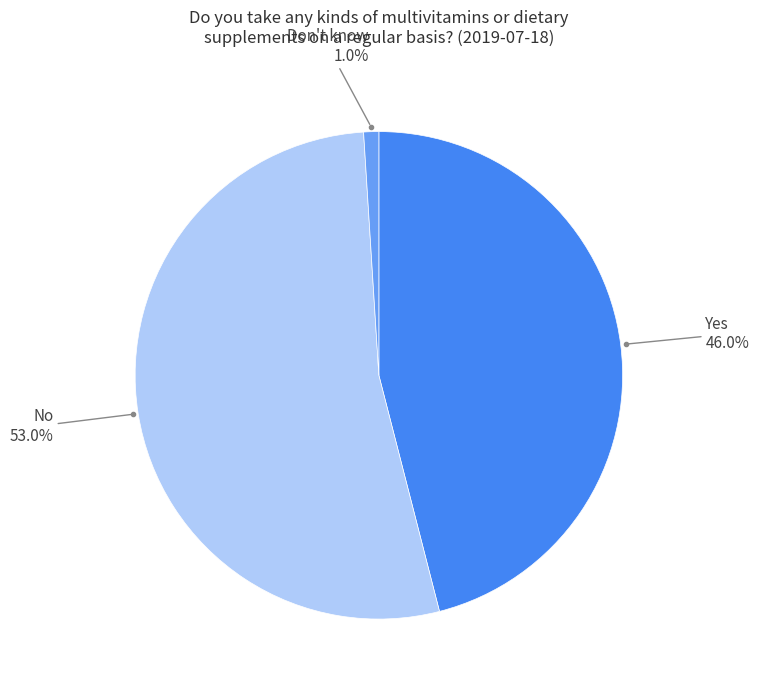

Is there a majority slice in this chart?

Yes